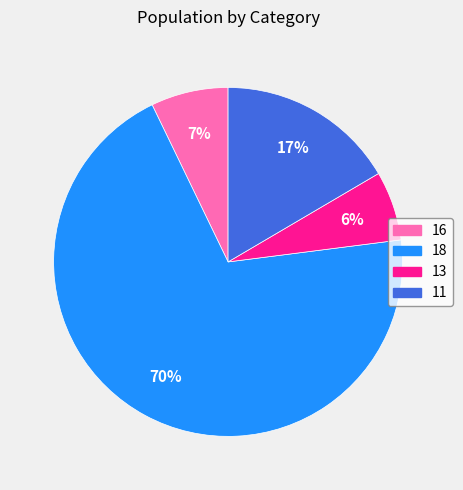

True or false: 16 accounts for 15% of the total.

False